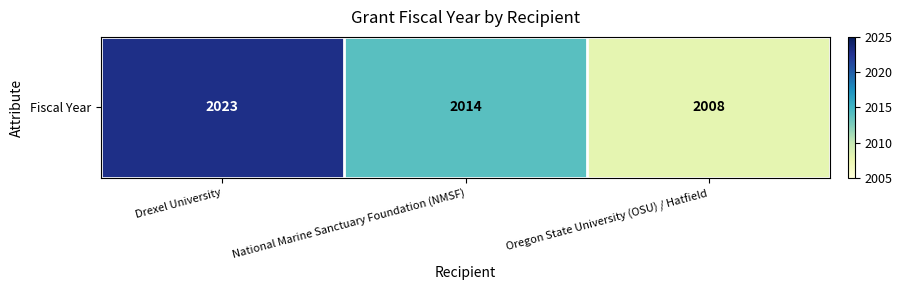

Which has a higher value, Drexel University or Oregon State University (OSU) / Hatfield?

Drexel University